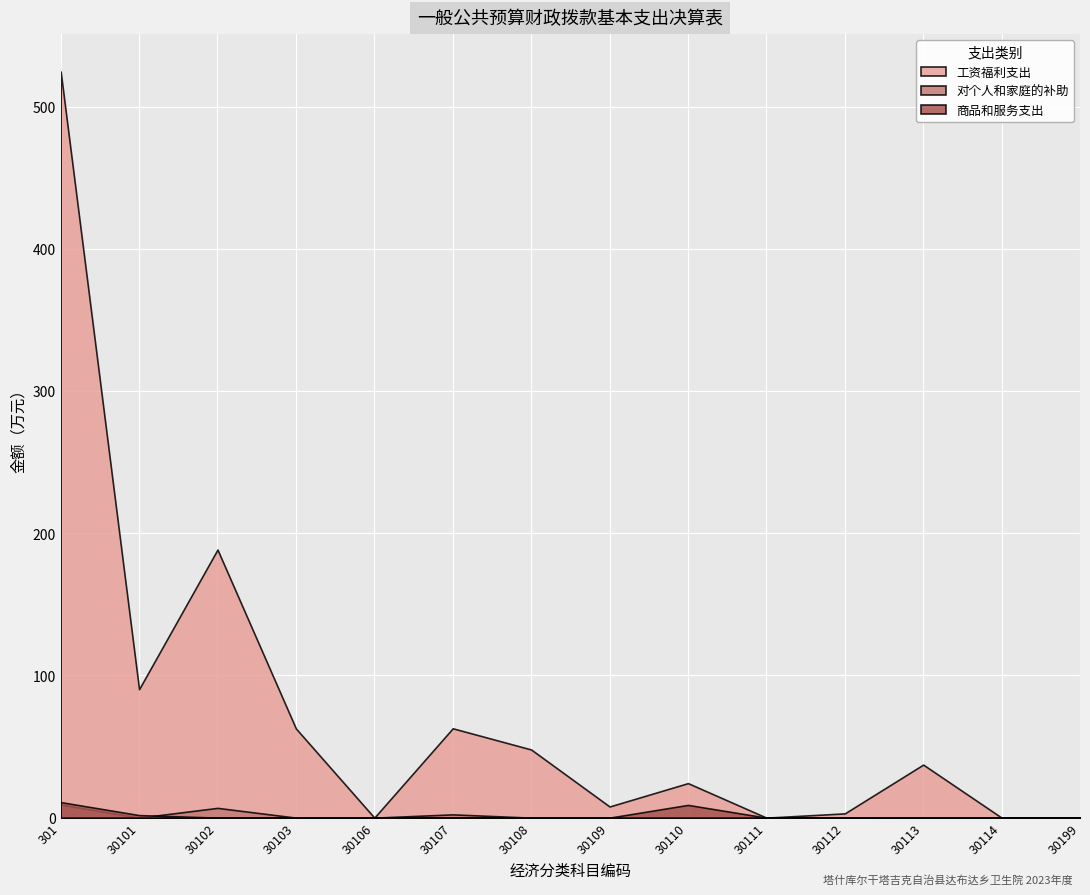

What is the average value of the 工资福利支出 series?

75.0